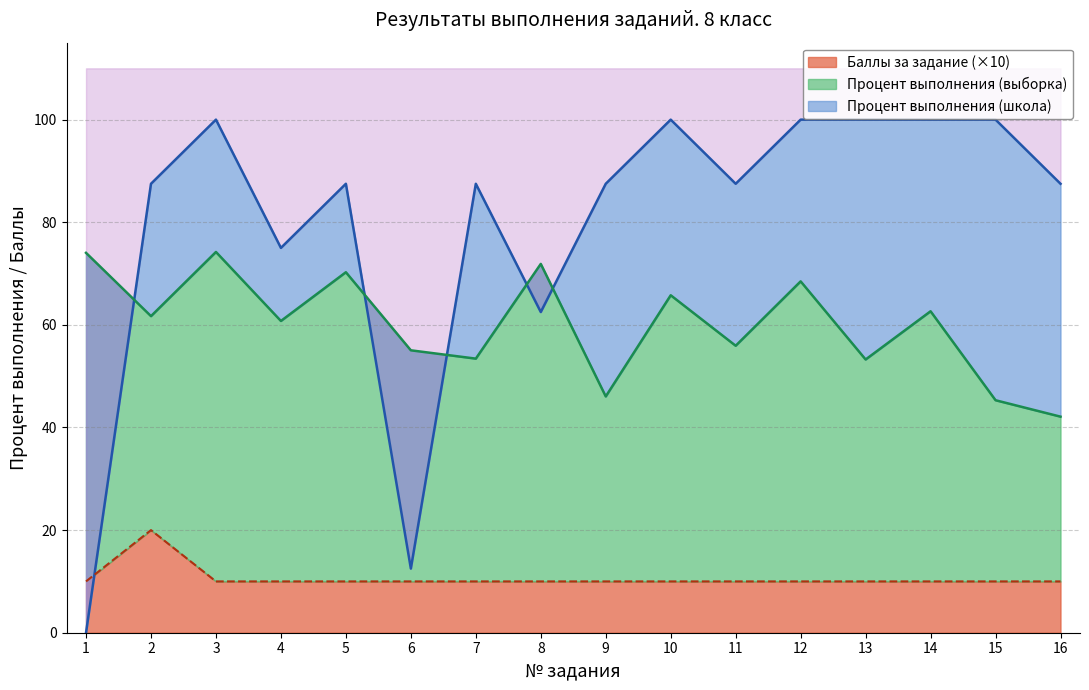

List the series in order of their overall mean, highest first.

Процент выполнения (школа), Процент выполнения (выборка), Баллы за задание